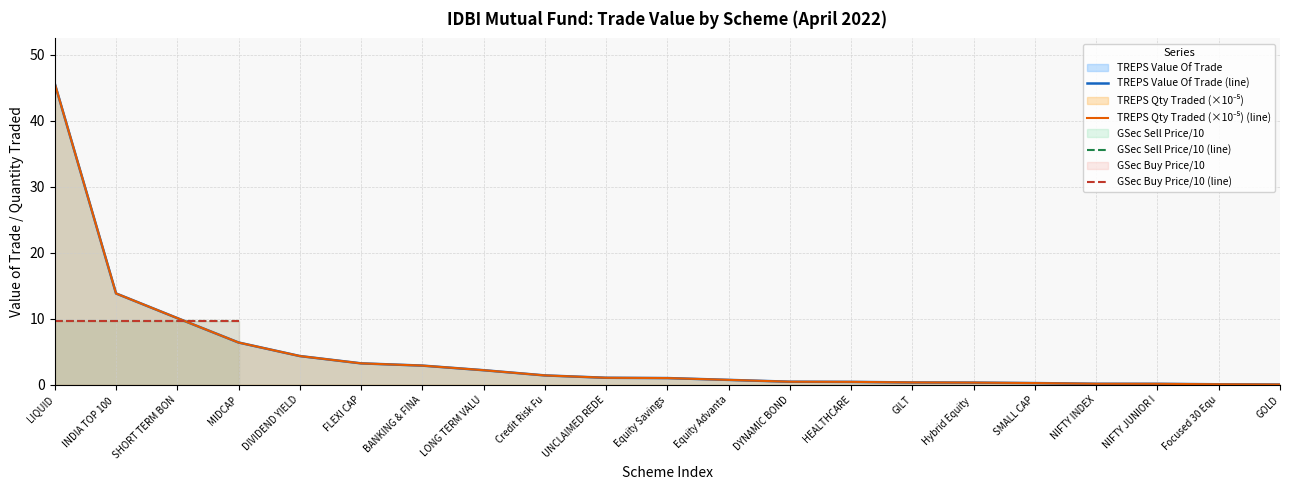

Which series changed the most between INDIA TOP 100  and GOLD?

TREPS Value Of Trade